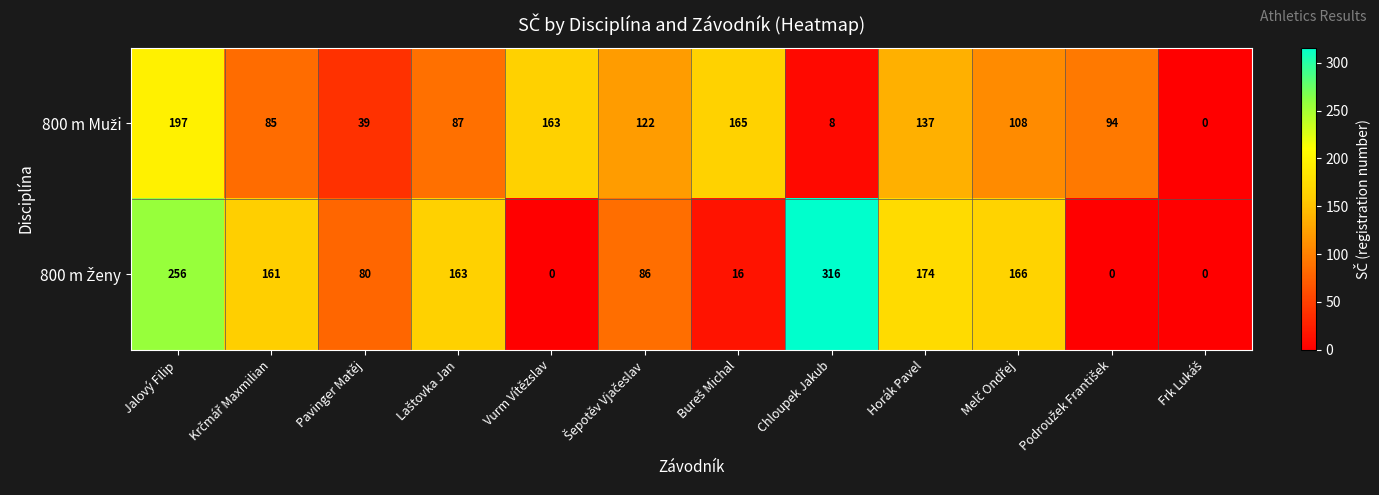

At which category is the sum across all series the highest?

Jalový Filip